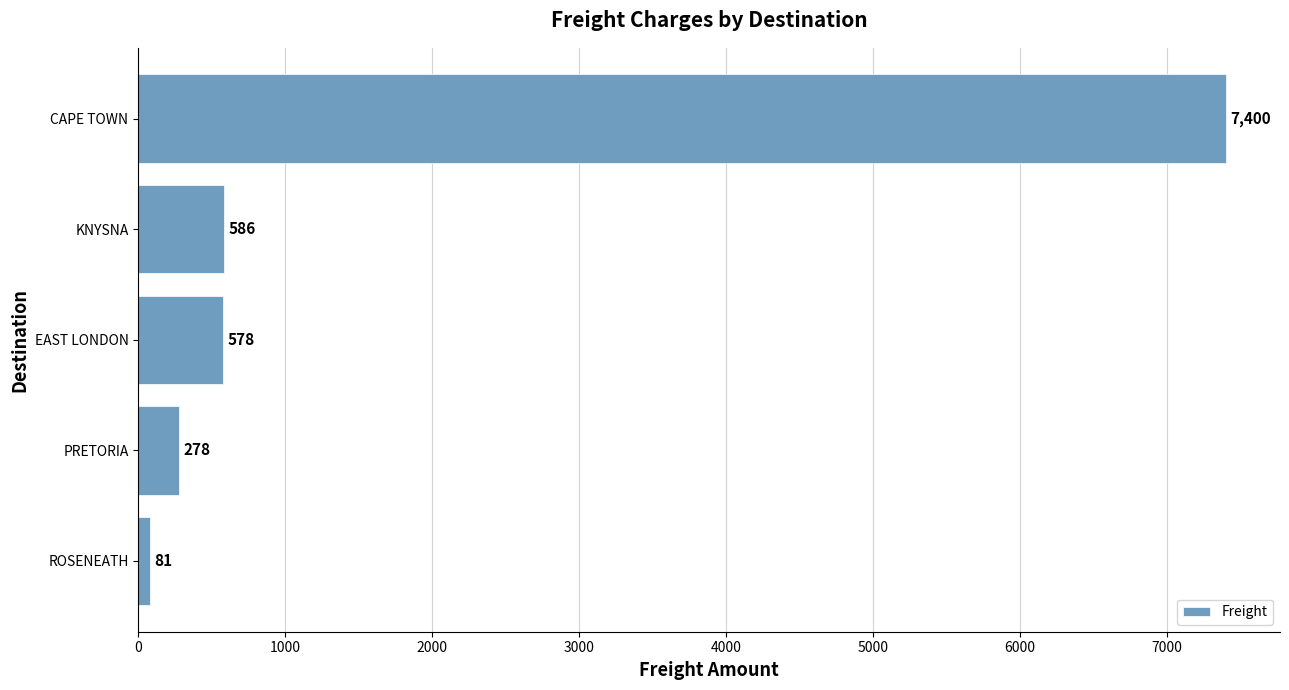

Between PRETORIA and KNYSNA, which is larger?

KNYSNA